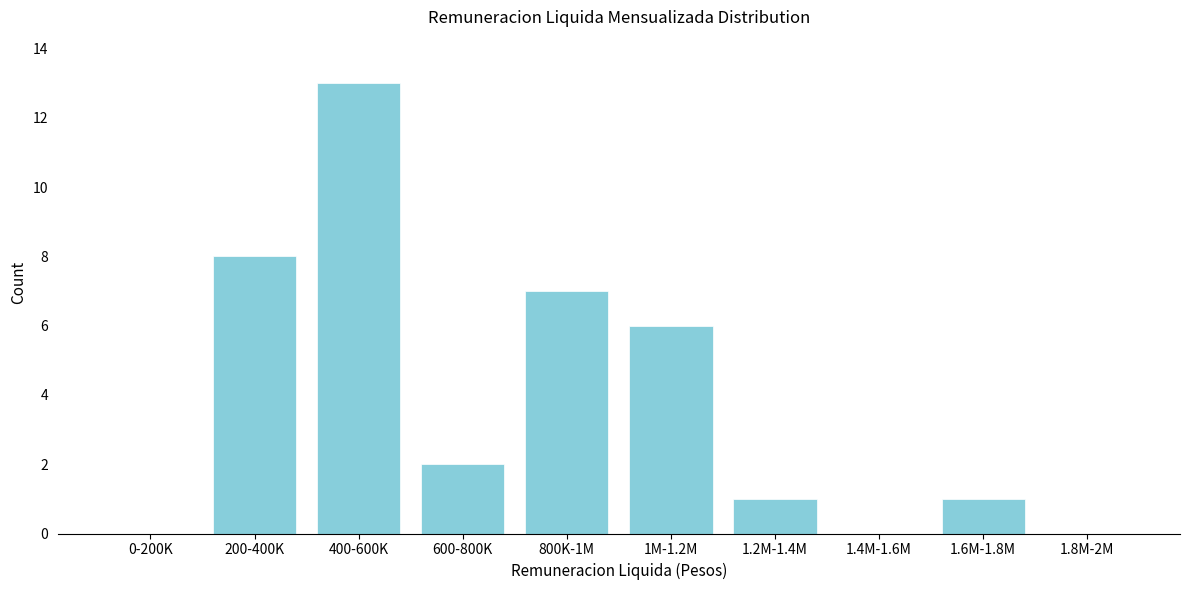

Reading left to right, list all the values displayed in this chart.

0-200K=0	200-400K=8	400-600K=13	600-800K=2	800K-1M=7	1M-1.2M=6	1.2M-1.4M=1	1.4M-1.6M=0	1.6M-1.8M=1	1.8M-2M=0